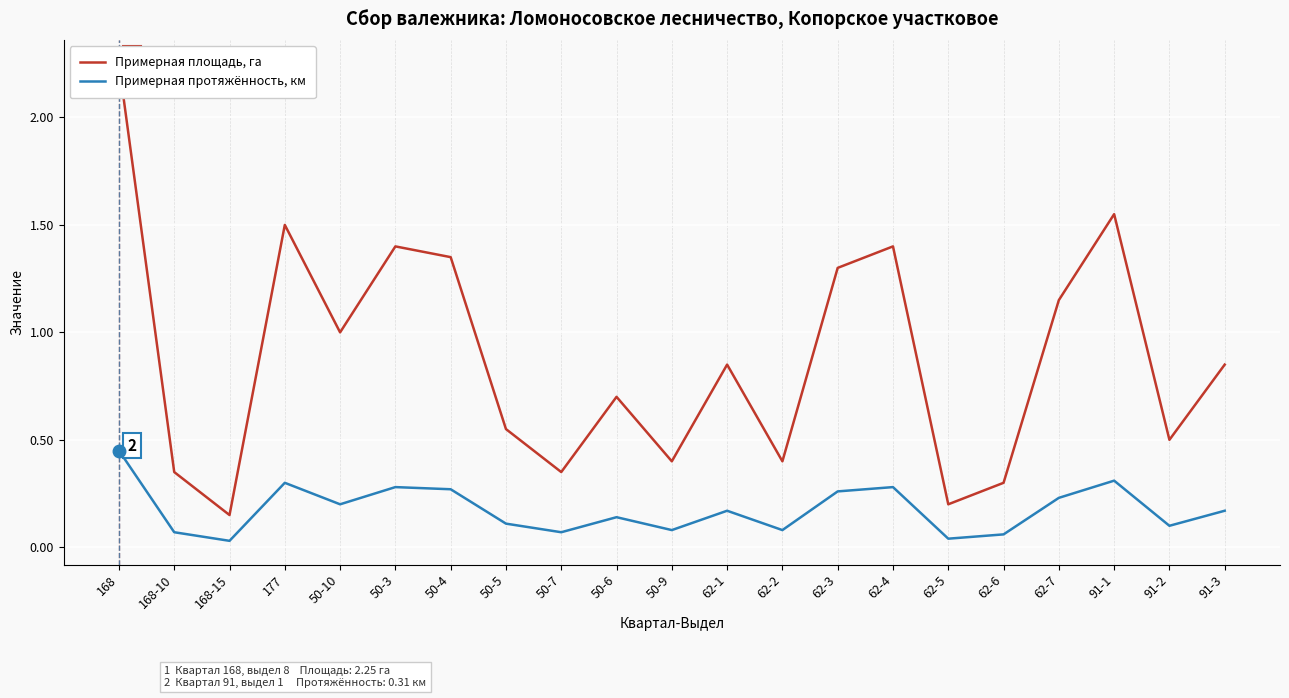

Between 50-9 and 50-4, which is larger?

50-4